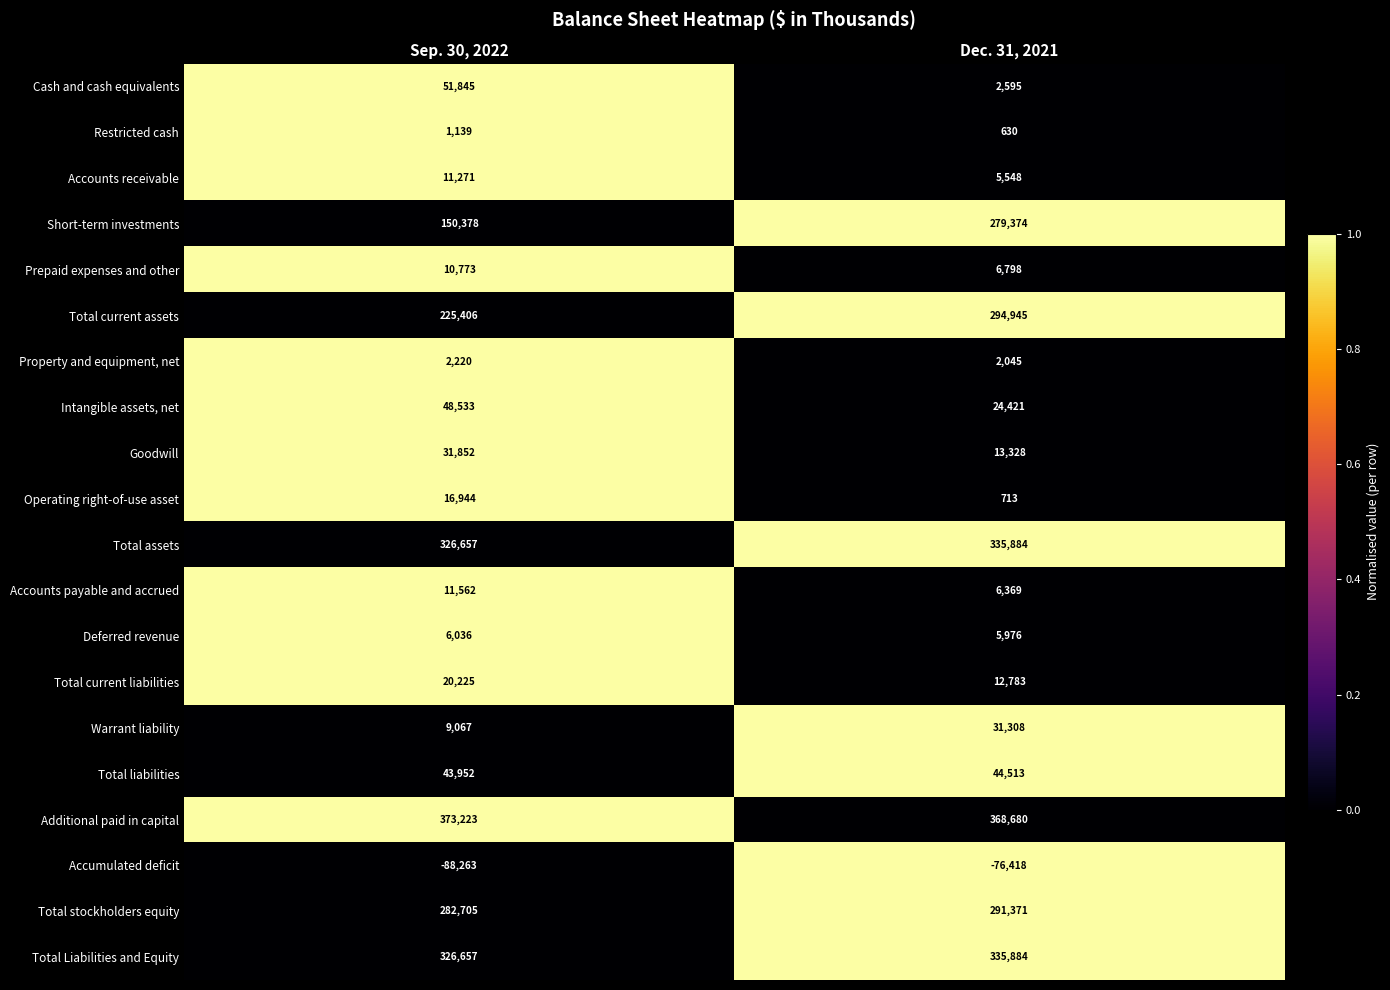

At which label is Prepaid expenses and other closest to 8785?

Dec. 31, 2021